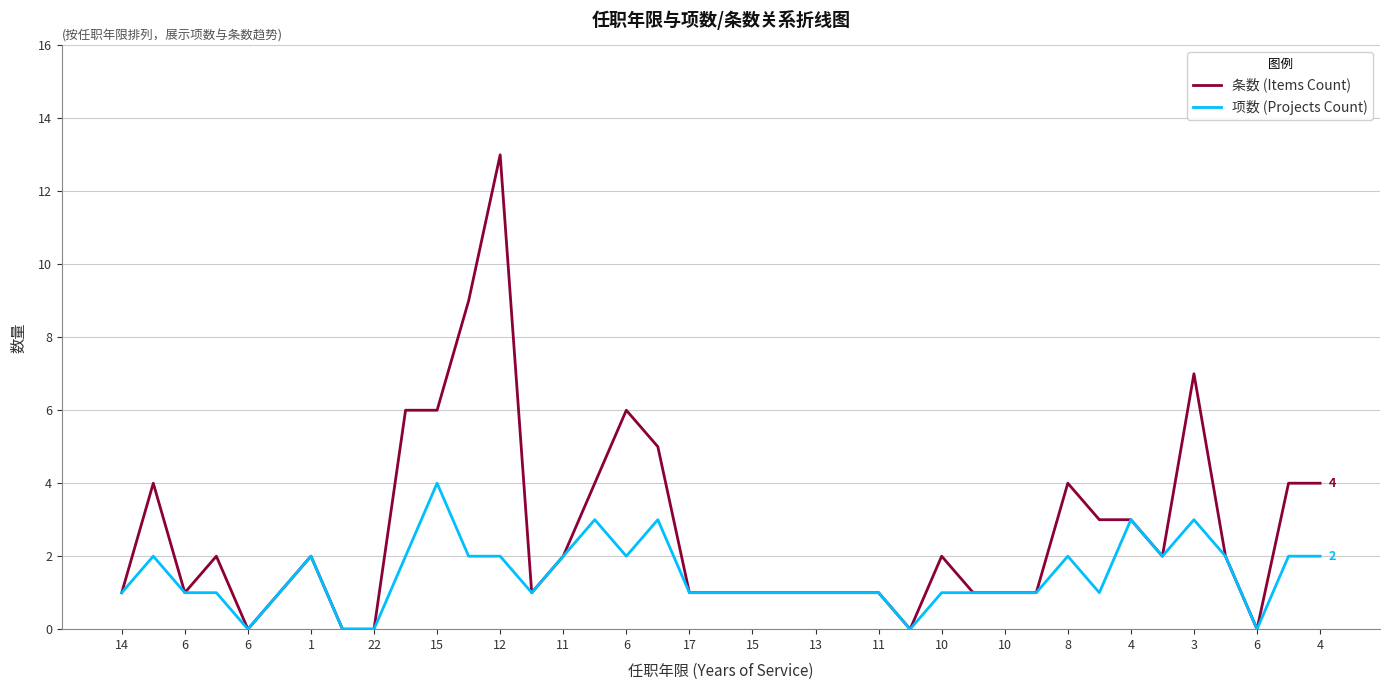

True or false: 条数 (Items Count) has more than 1 interior local peaks.

True